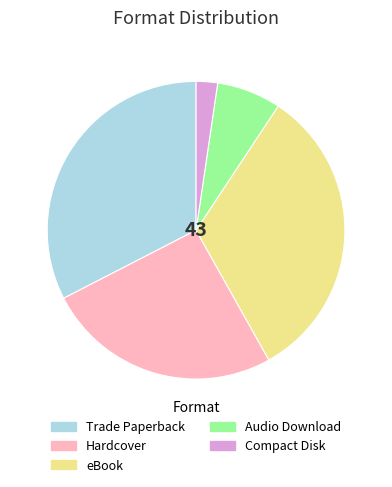

Which slice is the smallest?

Compact Disk